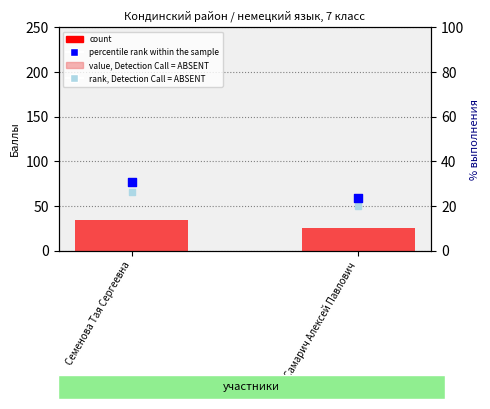

Is the value of percentile rank within the sample at Самарич Алексей Павлович greater than the value of rank, Detection Call = ABSENT at Самарич Алексей Павлович?

Yes